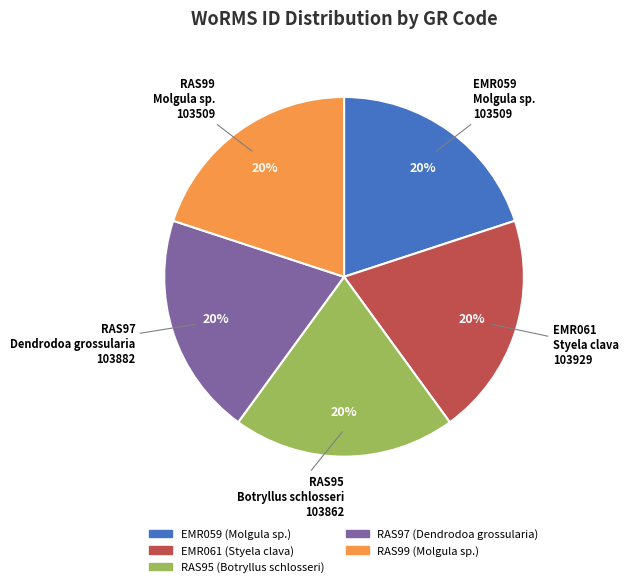

True or false: RAS97 accounts for 20% of the total.

True